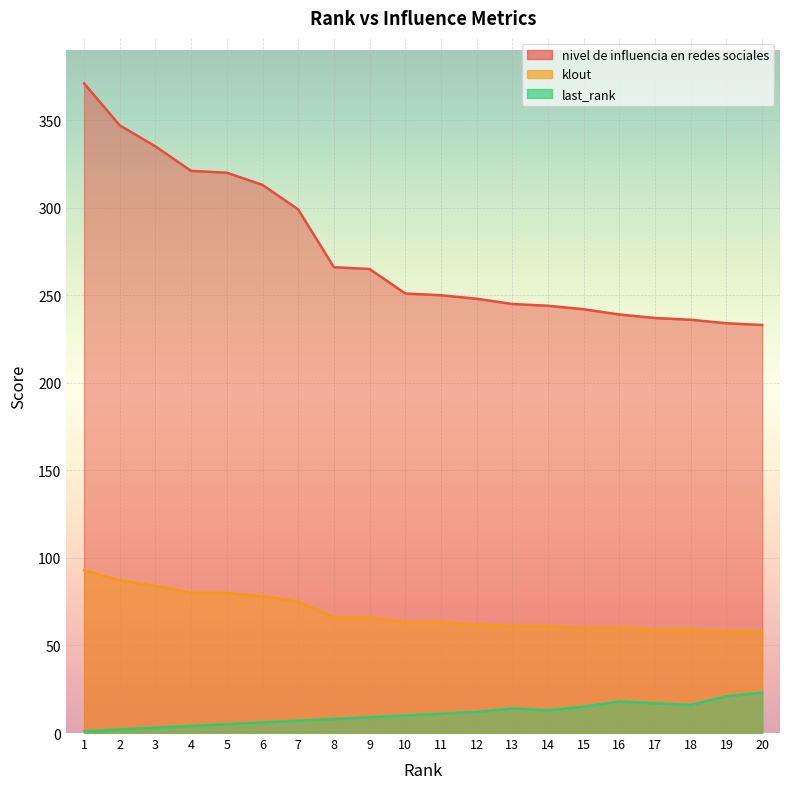

List the series in order of their peak value, highest first.

nivel de influencia en redes sociales, klout, last_rank